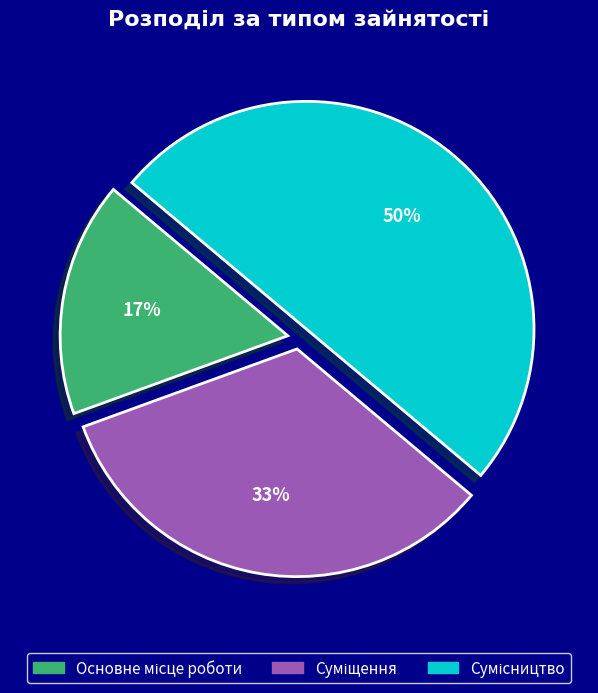

To the nearest percent, what is the average slice percentage?

33%